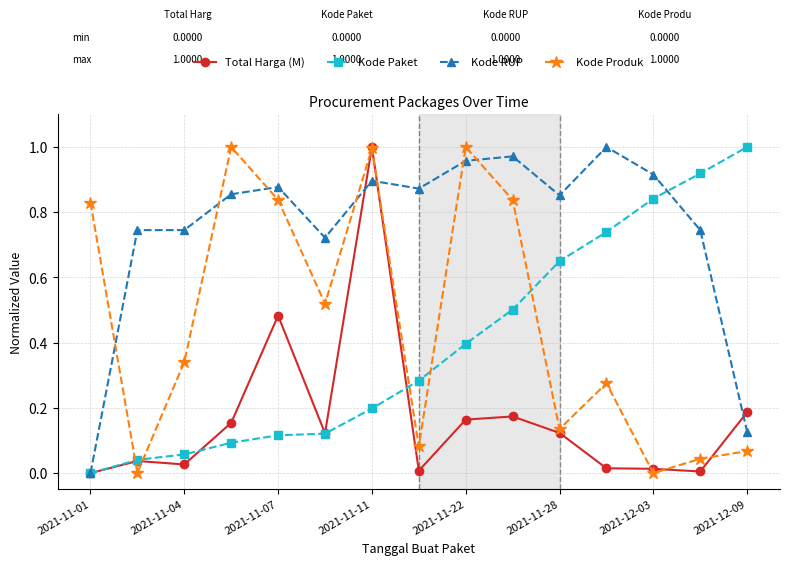

How many times do Kode Produk and Kode RUP cross each other?

7